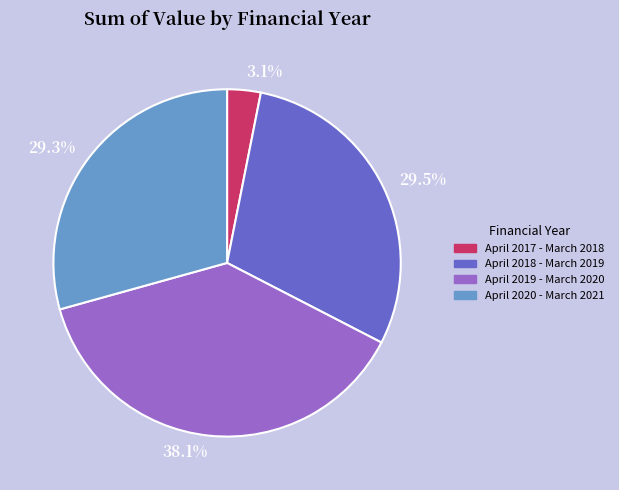

Approximately how many times larger is the value at April 2019 - March 2020 compared to April 2018 - March 2019?

1.3